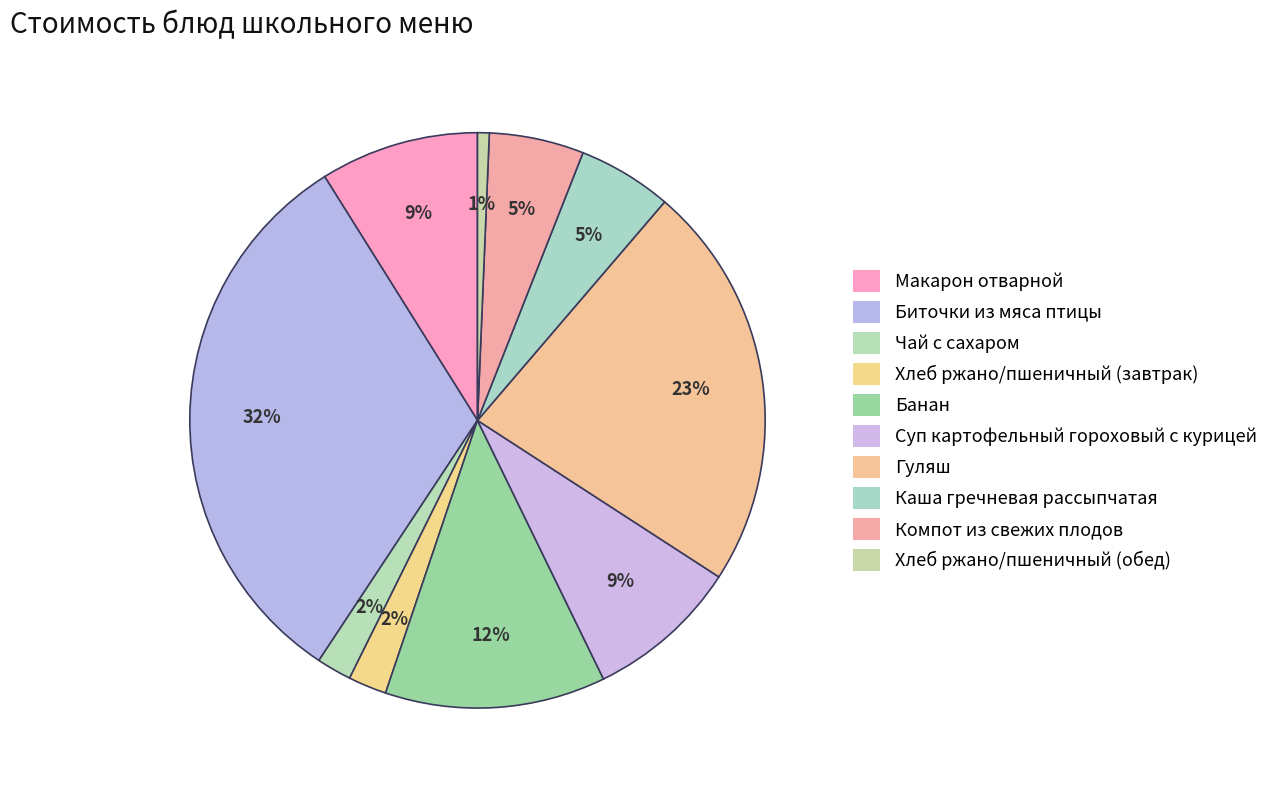

What is the largest slice in the pie chart?

Биточки из мяса птицы